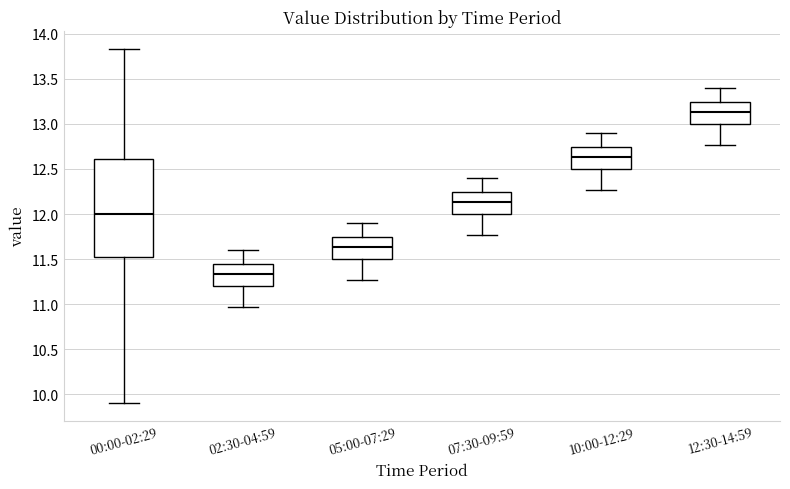

Reading left to right, read every box against the y-axis: the position of its median line, the range the box covers, and the ends of its whiskers. The values are not printed on the chart, so give them approximately, as read against the axis.

00:00-02:29: median 12.00, box 11.50 to 12.60, whiskers 9.90 to 13.85
02:30-04:59: median 11.35, box 11.20 to 11.45, whiskers 10.95 to 11.60
05:00-07:29: median 11.65, box 11.50 to 11.75, whiskers 11.25 to 11.90
07:30-09:59: median 12.15, box 12.00 to 12.25, whiskers 11.75 to 12.40
10:00-12:29: median 12.65, box 12.50 to 12.75, whiskers 12.25 to 12.90
12:30-14:59: median 13.15, box 13.00 to 13.25, whiskers 12.75 to 13.40